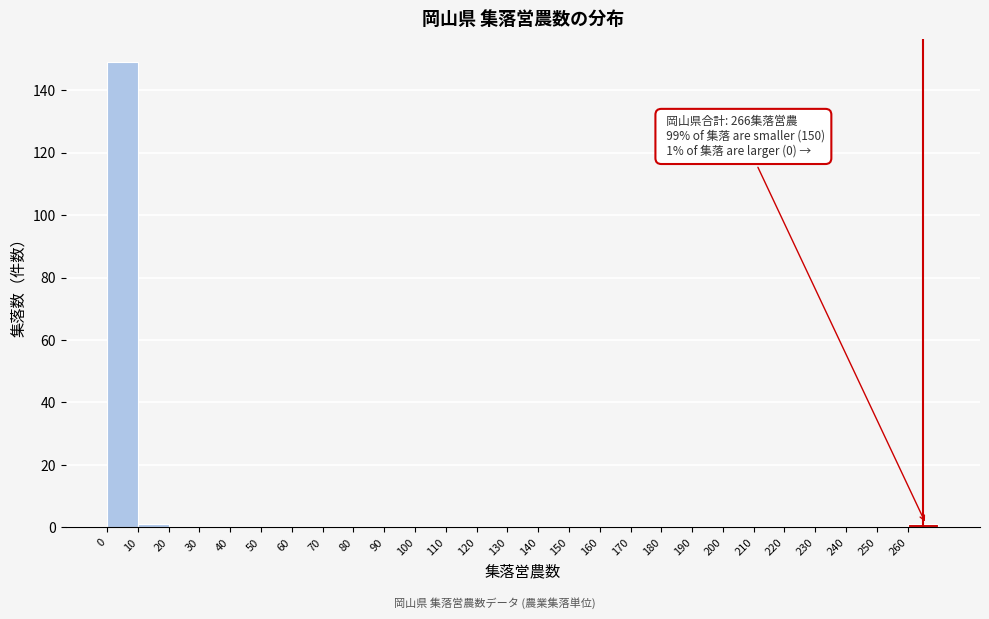

Which range on the x-axis has the tallest bar?

0 to 10